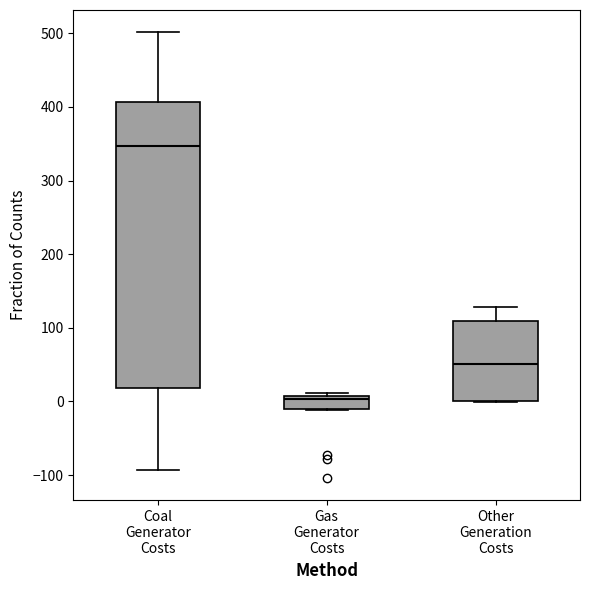

Which box is the tallest, from its lower edge to its upper edge?

Coal Generator Costs